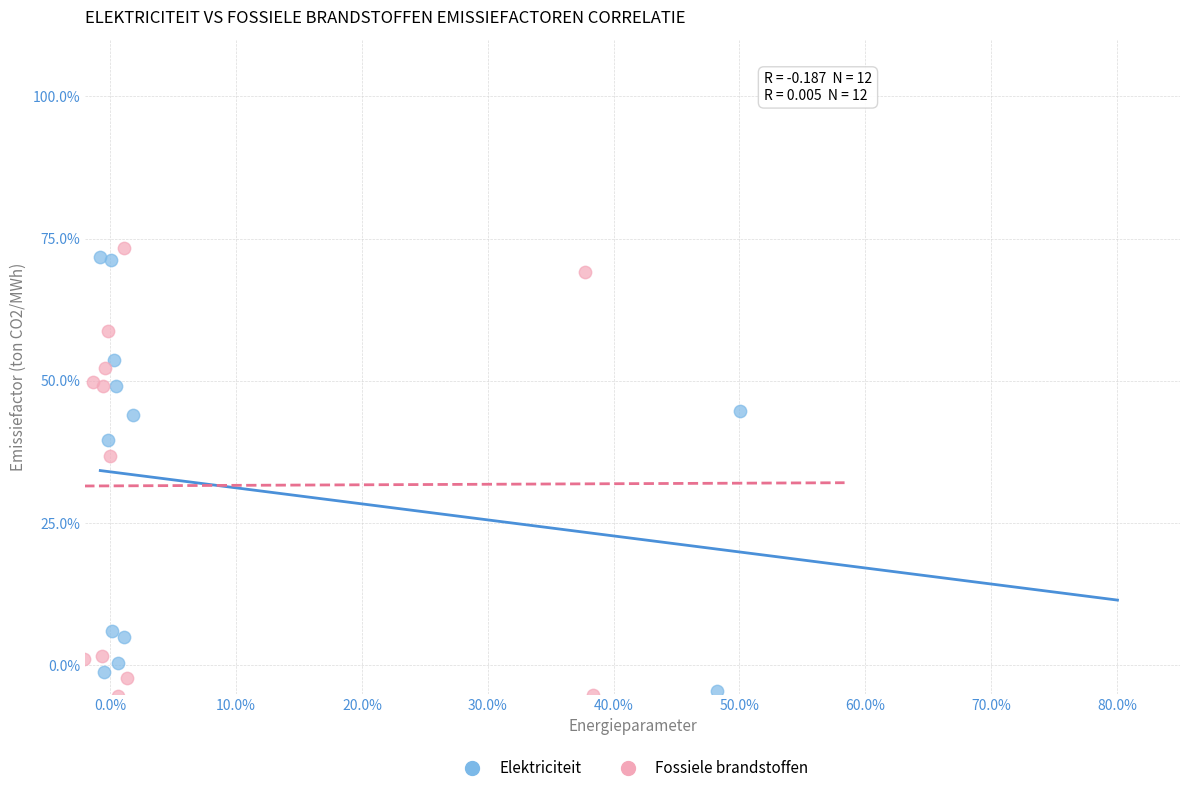

What are all the series names shown in the legend?

Elektriciteit, Fossiele brandstoffen